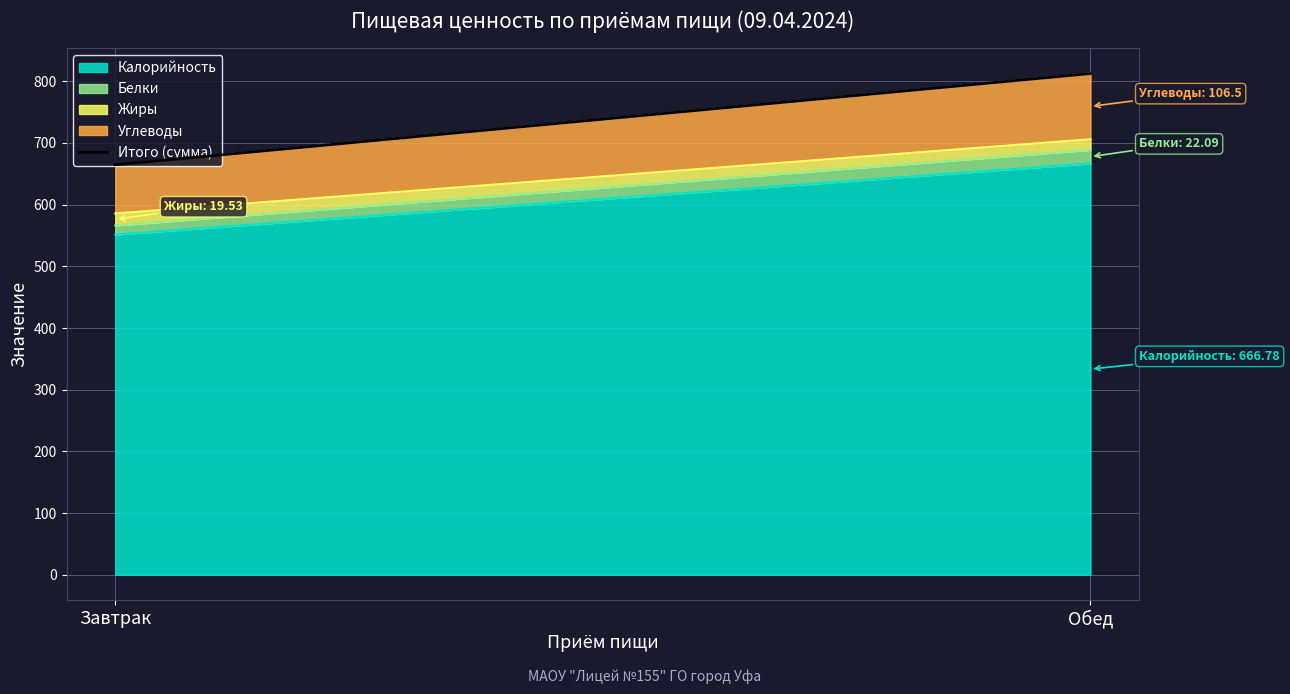

Read the value at Завтрак.

664.7